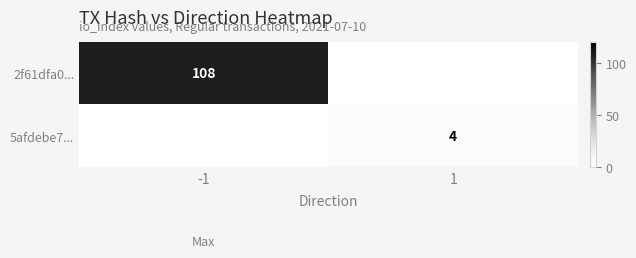

Is it true that 5afdebe7... equals 2 at 1?

False